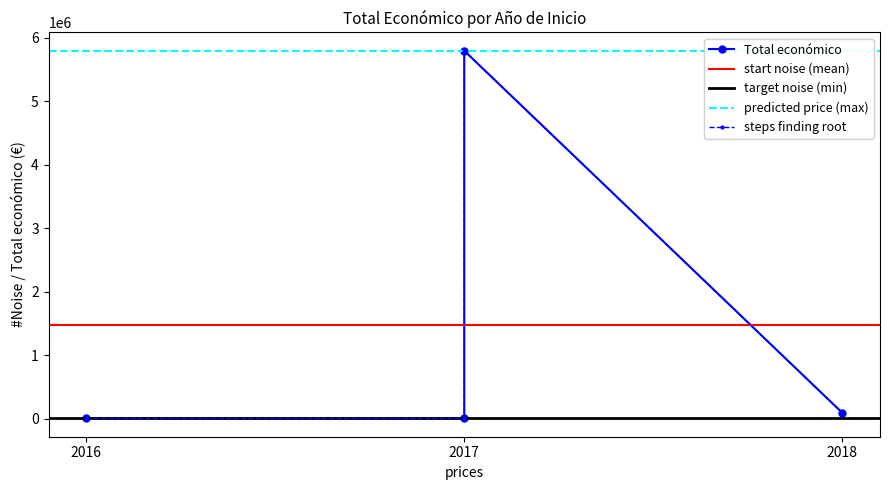

What is the approximate value at 2016 (Babarrunak), to the nearest 10?

6000